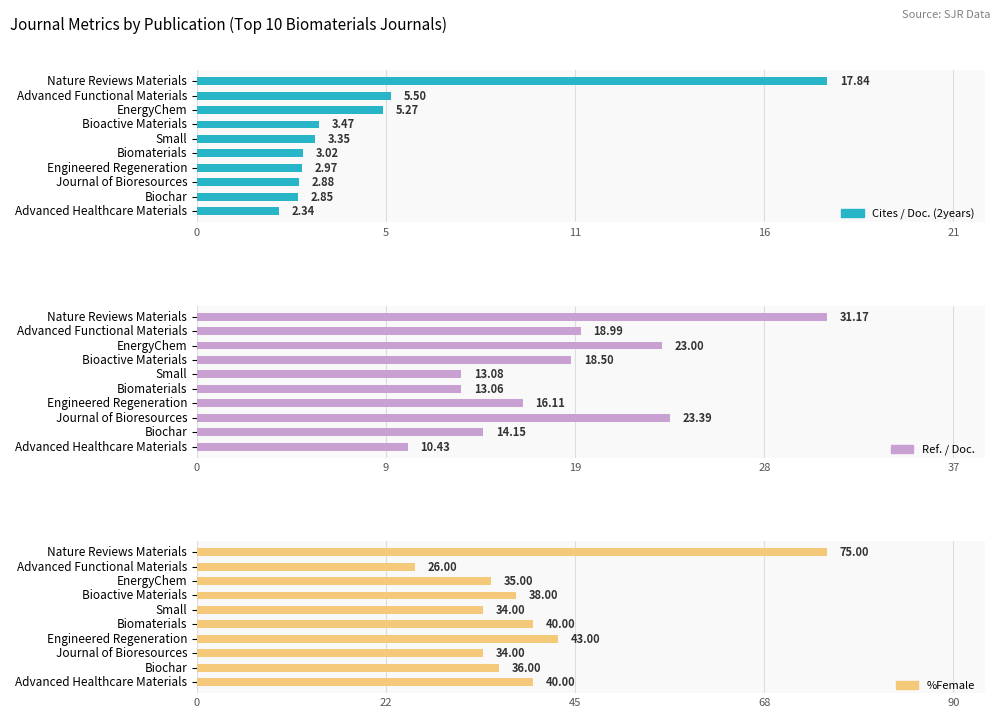

What is the difference between the second highest and second lowest values in the Cites / Doc. (2years) series?

2.6